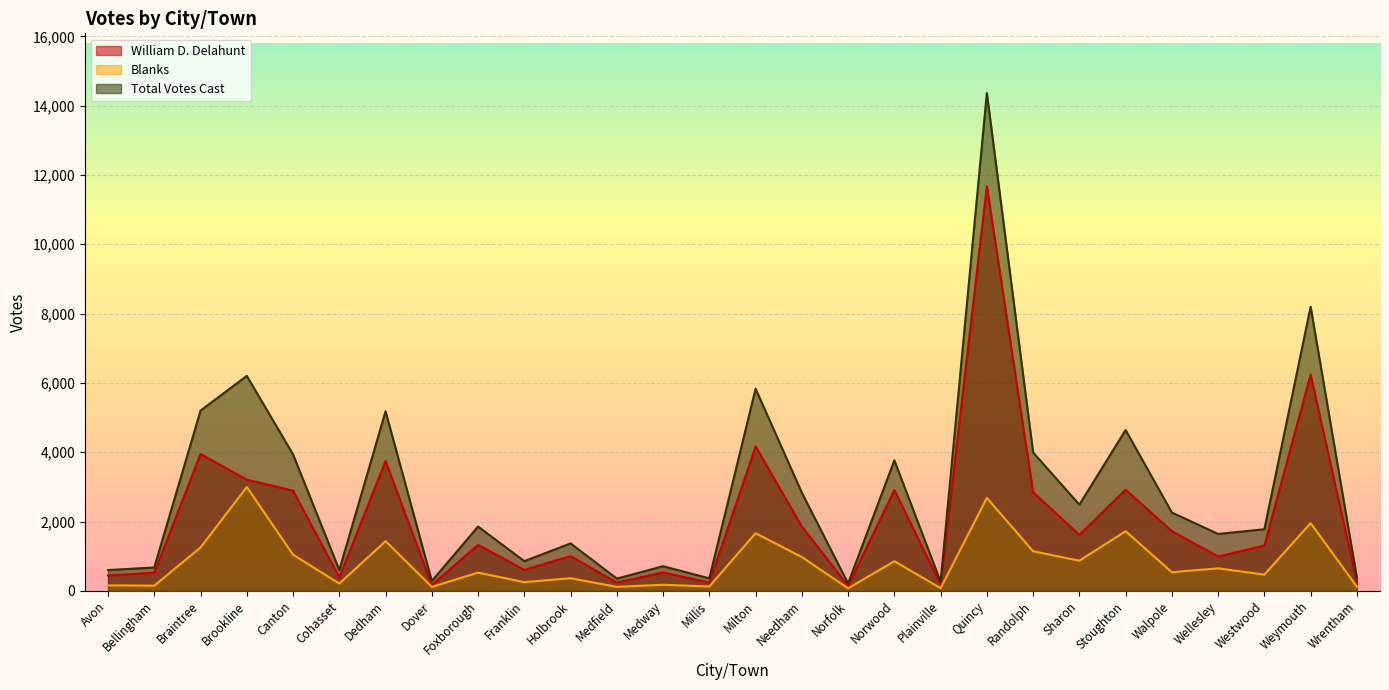

Reading right to left, transcribe all the data shown in this chart.

William D. Delahunt: 257	6242	1308	992	1722	2920	1617	2850	11677	186	2910	141	1857	4168	236	535	238	1005	606	1329	168	3746	390	2893	3208	3949	525	443
Blanks: 120	1956	470	651	538	1722	871	1144	2683	78	857	73	977	1665	126	177	116	365	252	527	115	1436	212	1045	2996	1253	151	158
Total Votes Cast: 377	8198	1778	1643	2261	4642	2488	3994	14363	264	3767	214	2834	5833	362	712	354	1370	858	1856	284	5182	602	3938	6204	5202	676	601